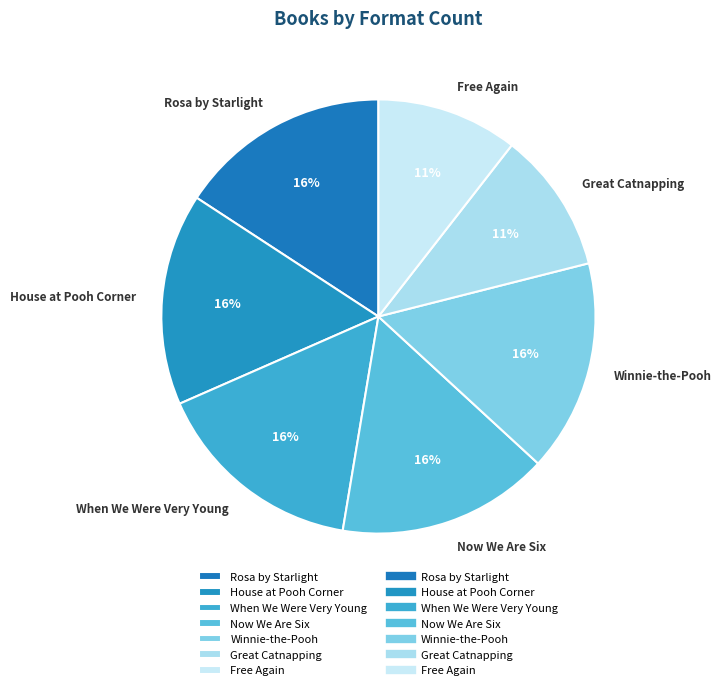

Between Great Catnapping and Winnie-the-Pooh, which is larger?

Winnie-the-Pooh